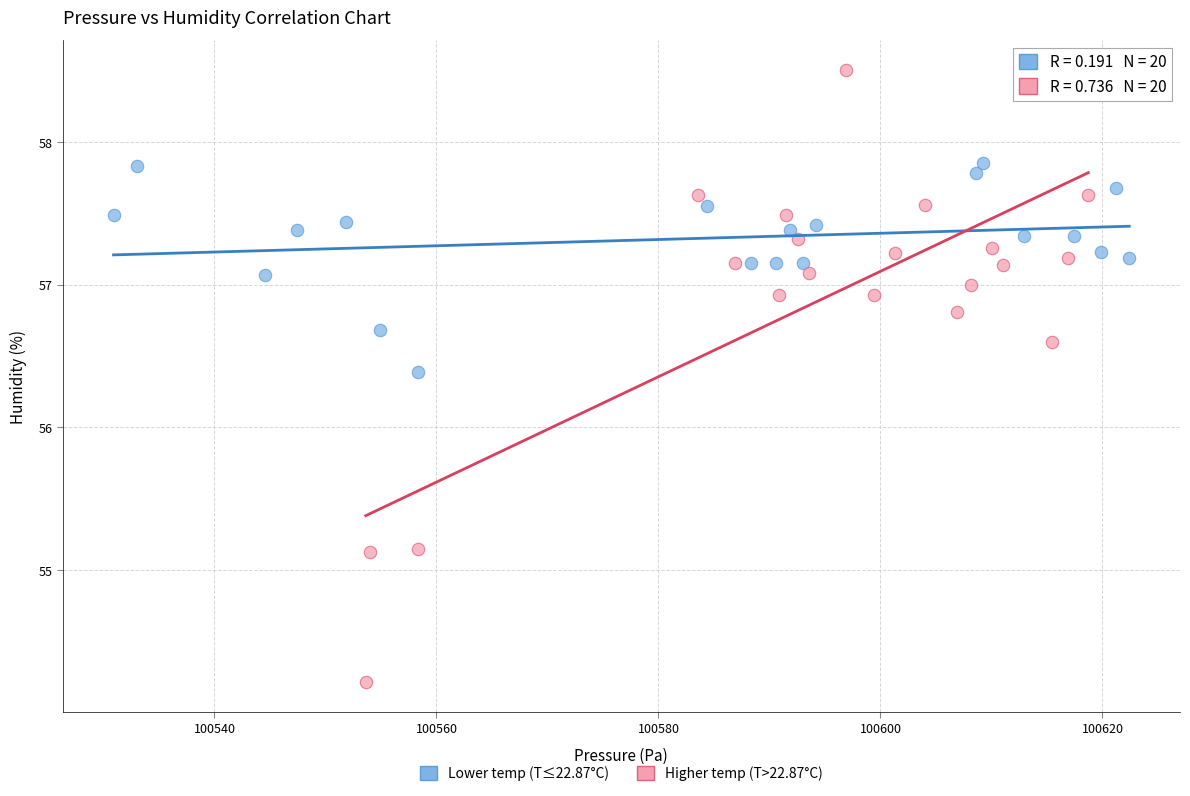

Which series reaches the minimum Y coordinate?

Higher temp (T>22.87°C)